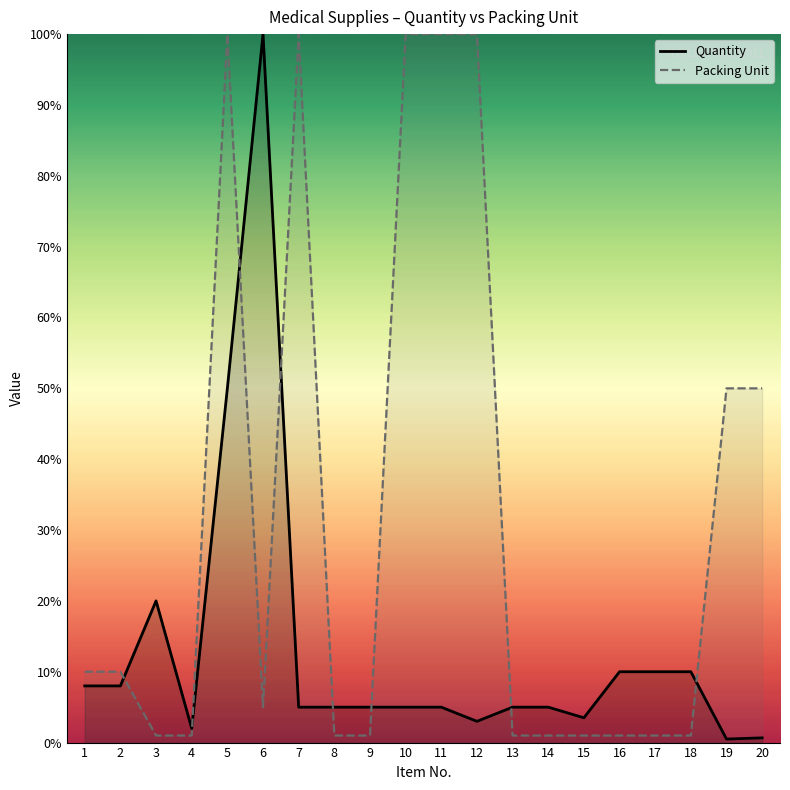

Reading left to right, transcribe all the data shown in this chart.

Quantity: 1=8.0	2=8.0	3=20.0	4=2.0	5=50.0	6=100.0	7=5.0	8=5.0	9=5.0	10=5.0	11=5.0	12=3.0	13=5.0	14=5.0	15=3.5	16=10.0	17=10.0	18=10.0	19=0.5	20=0.7
Packing Unit: 1=10.0	2=10.0	3=1.0	4=1.0	5=100.0	6=5.0	7=100.0	8=1.0	9=1.0	10=100.0	11=100.0	12=100.0	13=1.0	14=1.0	15=1.0	16=1.0	17=1.0	18=1.0	19=50.0	20=50.0